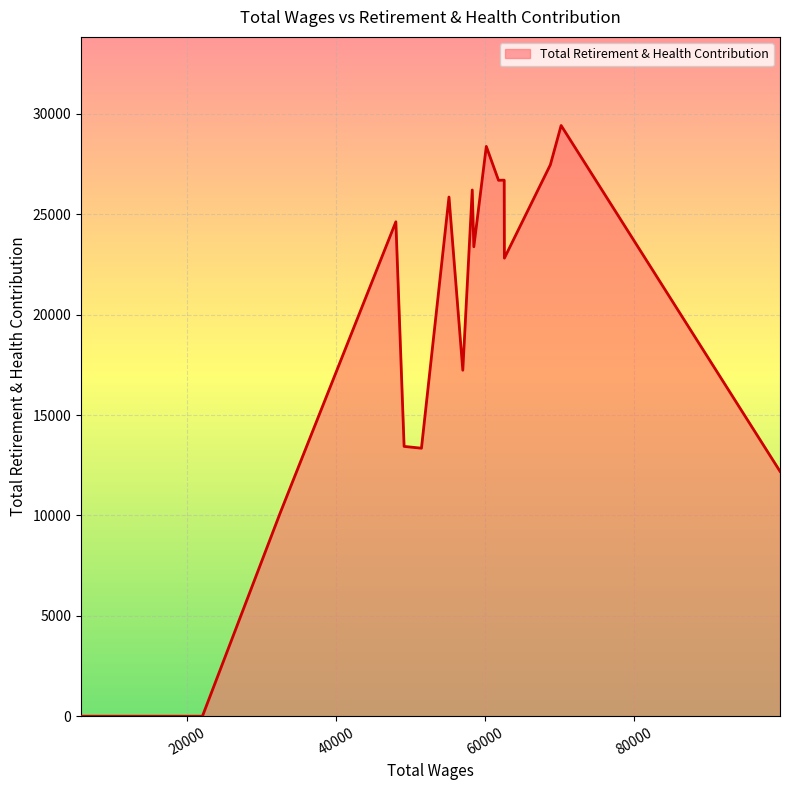

What is the difference between the maximum and minimum values?

29425